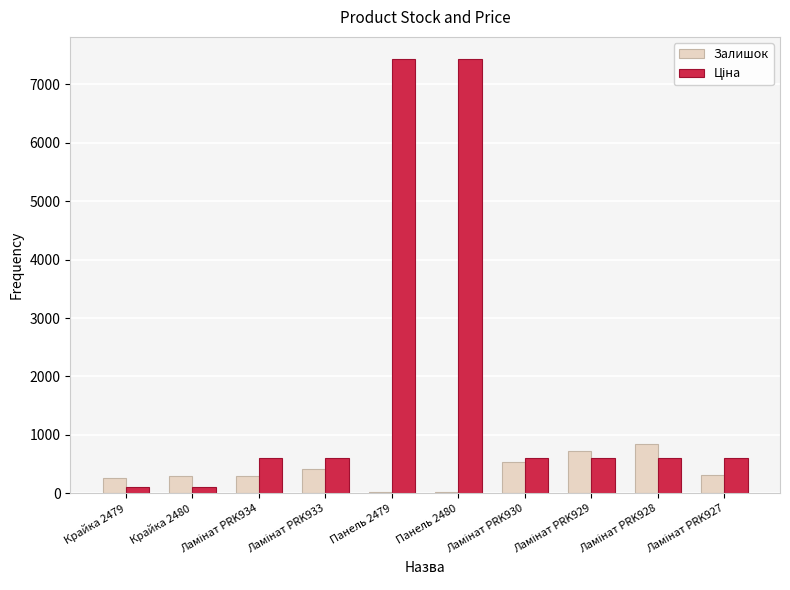

List the labels in order of Залишок value, largest first.

Ламінат PRK928, Ламінат PRK929, Ламінат PRK930, Ламінат PRK933, Ламінат PRK927, Крайка 2480, Ламінат PRK934, Крайка 2479, Панель 2480, Панель 2479